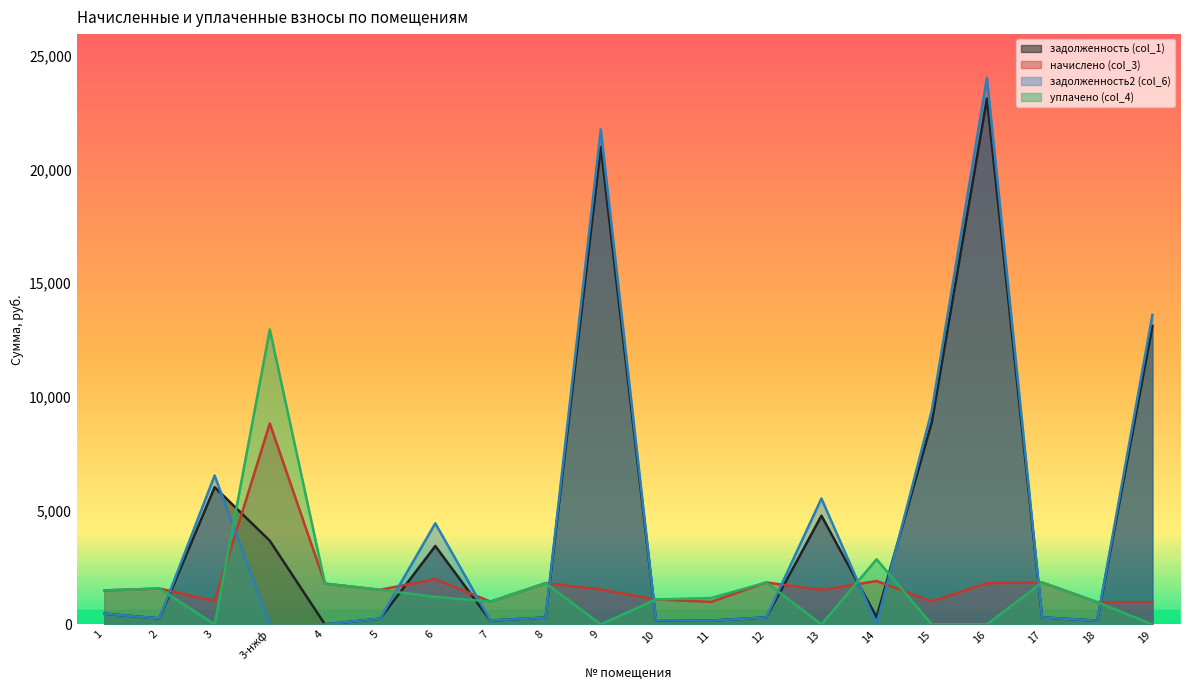

List the series in order of their peak value, lowest first.

начислено (col_3), уплачено (col_4), задолженность (col_1), задолженность2 (col_6)